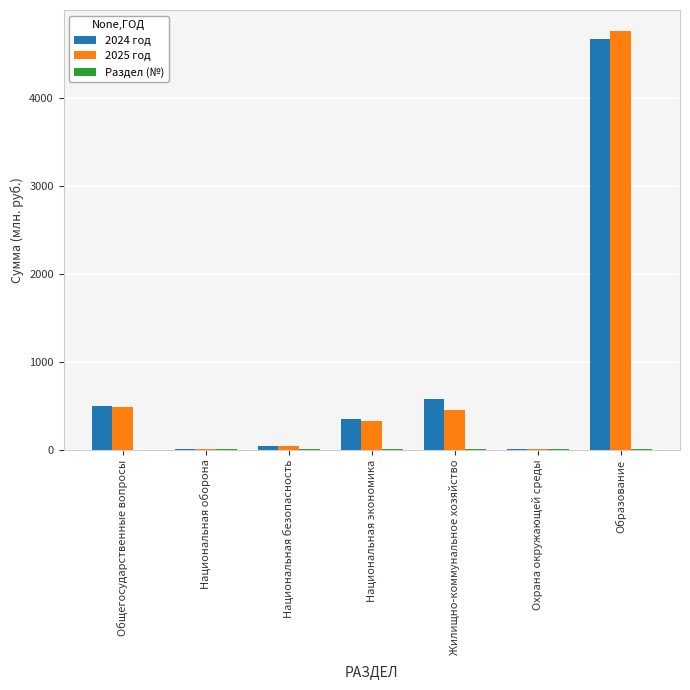

At which label is 2024 год closest to 2337?

Жилищно-коммунальное хозяйство